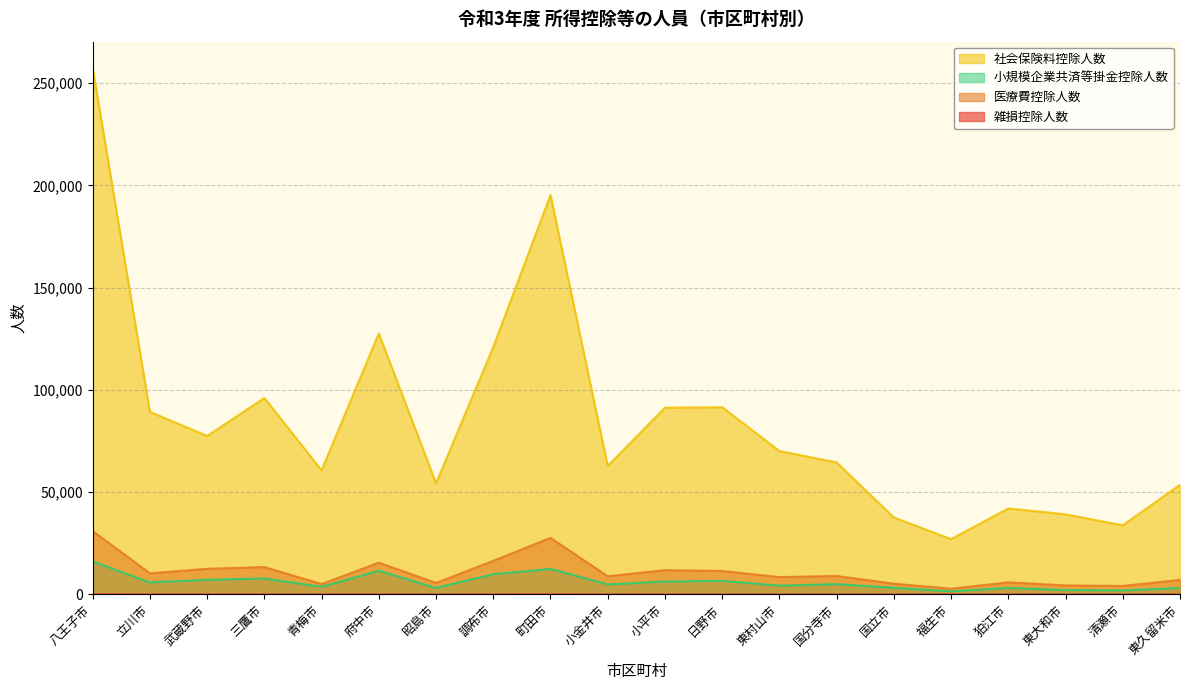

What are all the series names shown in the legend?

雑損控除人数, 医療費控除人数, 社会保険料控除人数, 小規模企業共済等掛金控除人数